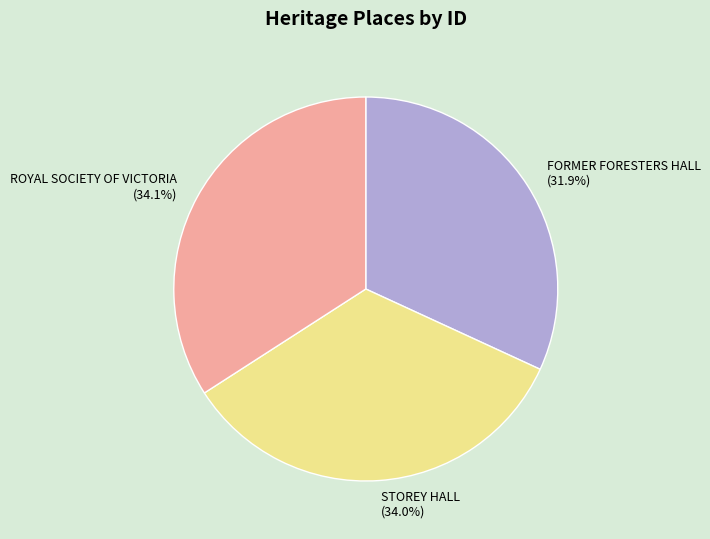

Combined, what portion of the pie is FORMER FORESTERS HALL and STOREY HALL?

65.9%